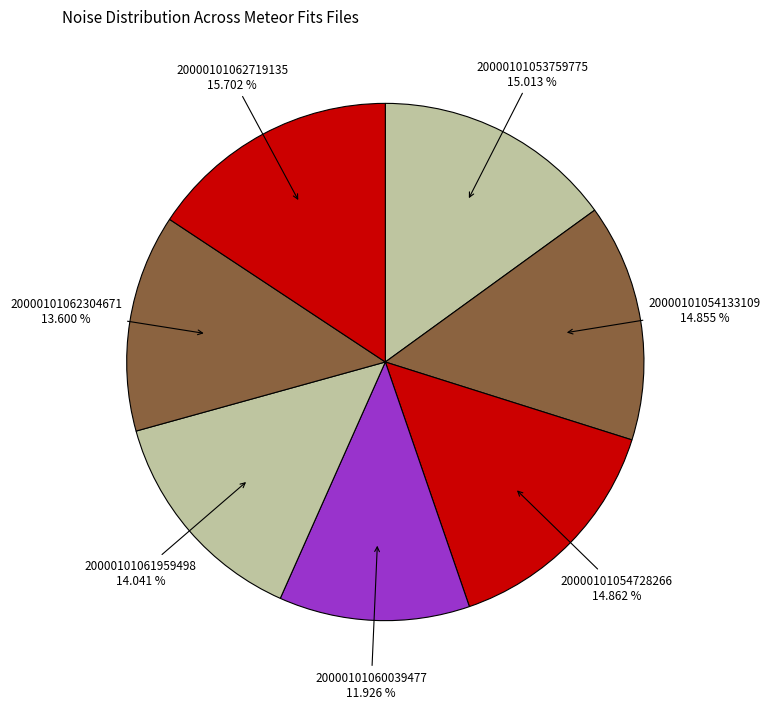

Count the number of slices in the pie.

7